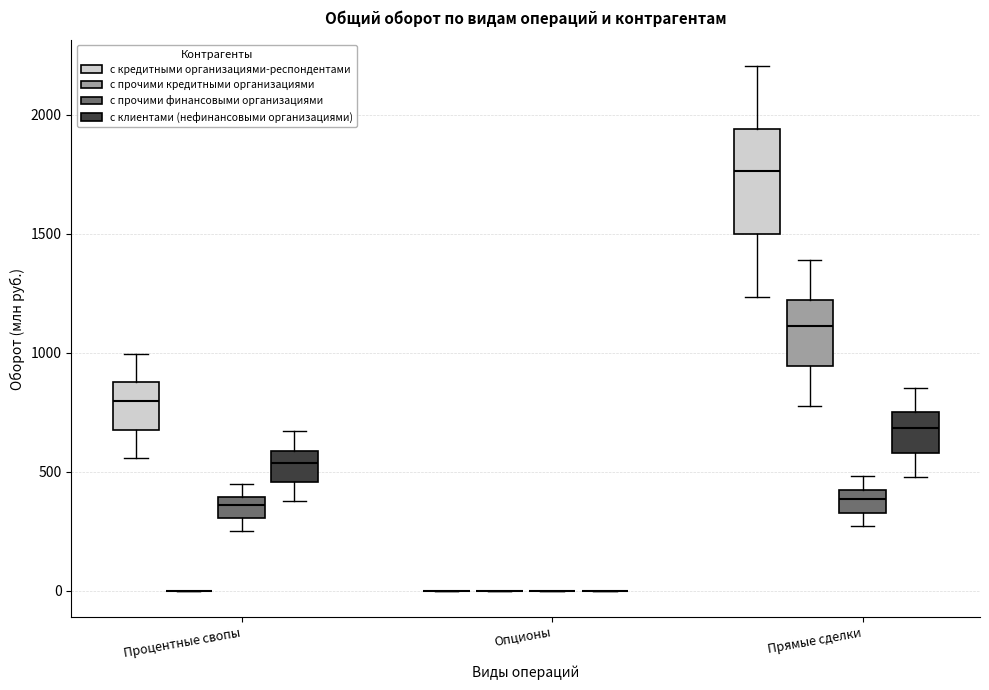

Reading left to right, read every box against the y-axis: the position of its median line, the range the box covers, and the ends of its whiskers. The values are not printed on the chart, so give them approximately, as read against the axis.

Процентные свопы (с кредитными организациями-респондентами): median 800, box 700 to 900, whiskers 550 to 1000
Процентные свопы (с прочими кредитными организациями): box collapsed to a line at 0, whiskers 0 to 0
Процентные свопы (с прочими финансовыми организациями): median 350, box 300 to 400, whiskers 250 to 450
Процентные свопы (с клиентами (нефинансовыми организациями)): median 550, box 450 to 600, whiskers 350 to 650
Опционы (с кредитными организациями-респондентами): box collapsed to a line at 0, whiskers 0 to 0
Опционы (с прочими кредитными организациями): box collapsed to a line at 0, whiskers 0 to 0
Опционы (с прочими финансовыми организациями): box collapsed to a line at 0, whiskers 0 to 0
Опционы (с клиентами (нефинансовыми организациями)): box collapsed to a line at 0, whiskers 0 to 0
Прямые сделки (с кредитными организациями-респондентами): median 1750, box 1500 to 1950, whiskers 1250 to 2200
Прямые сделки (с прочими кредитными организациями): median 1100, box 950 to 1200, whiskers 800 to 1400
Прямые сделки (с прочими финансовыми организациями): median 400 (inside the box), box 350 to 400, whiskers 250 to 500
Прямые сделки (с клиентами (нефинансовыми организациями)): median 700, box 600 to 750, whiskers 500 to 850